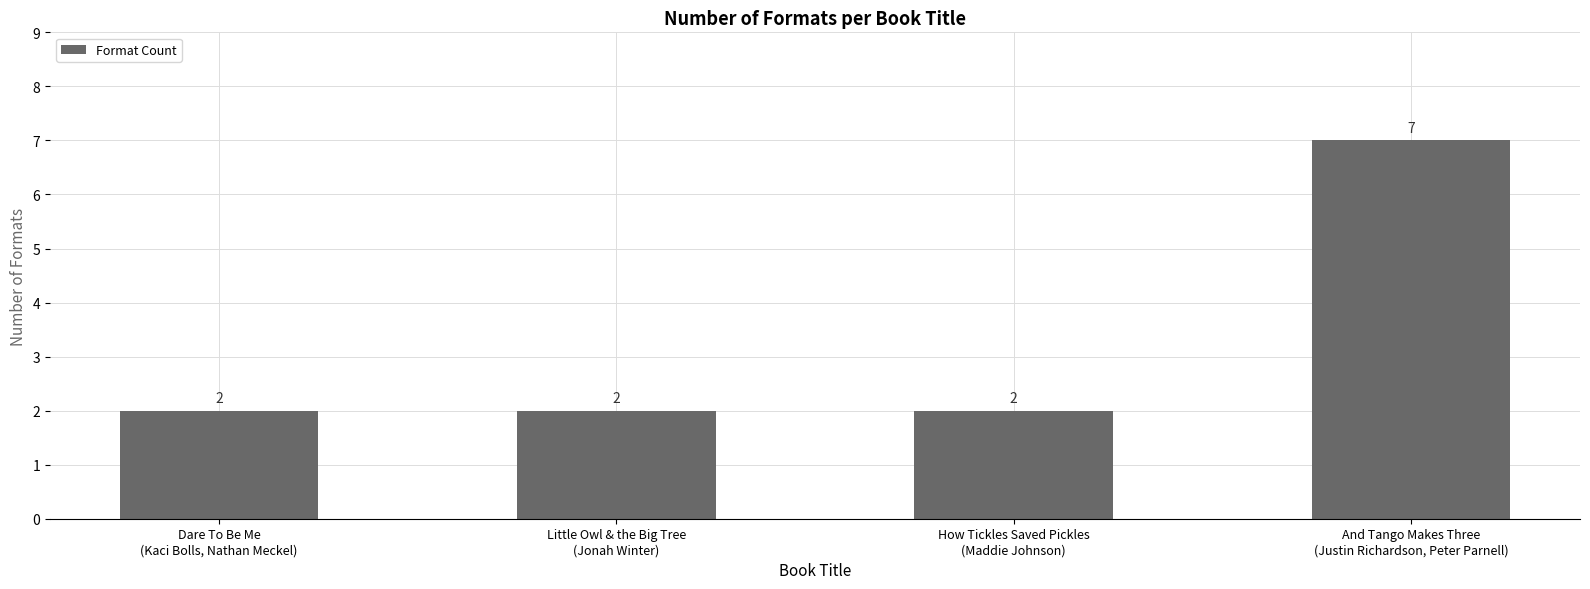

Does the chart contain stacked bars?

No